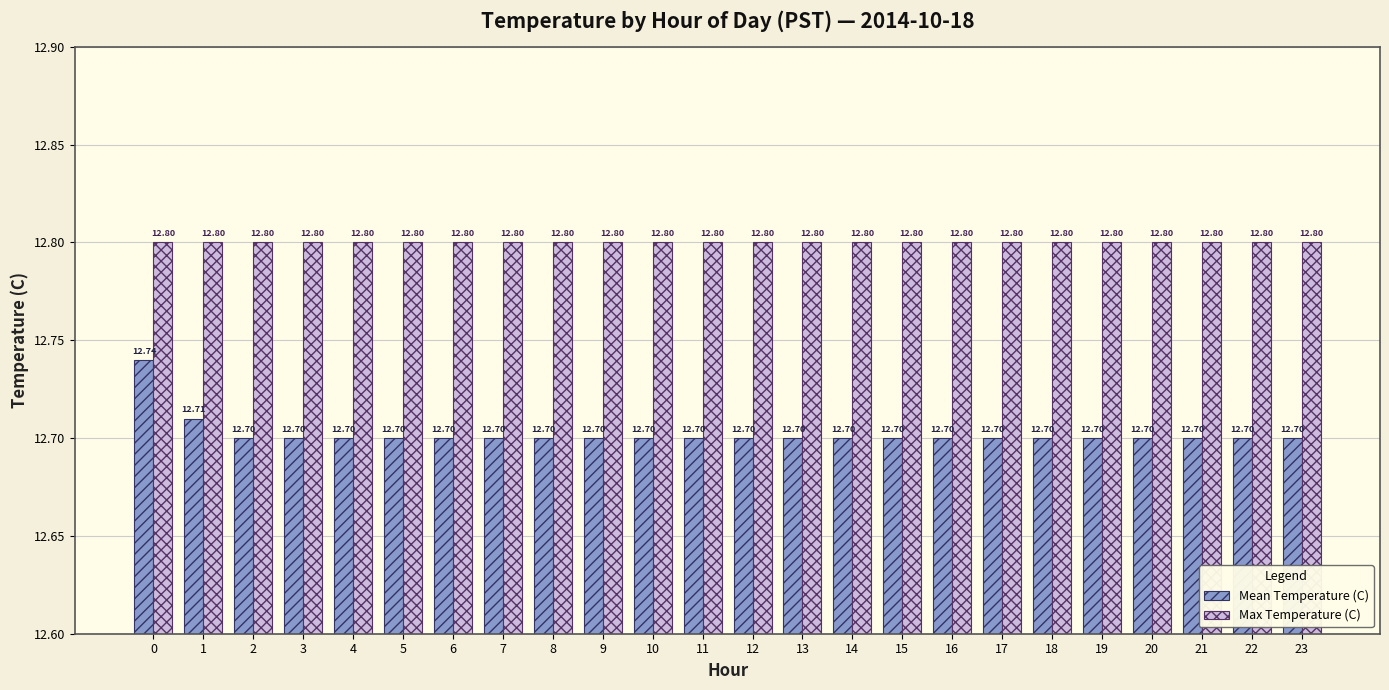

What is the total value across all series at 9?

25.5